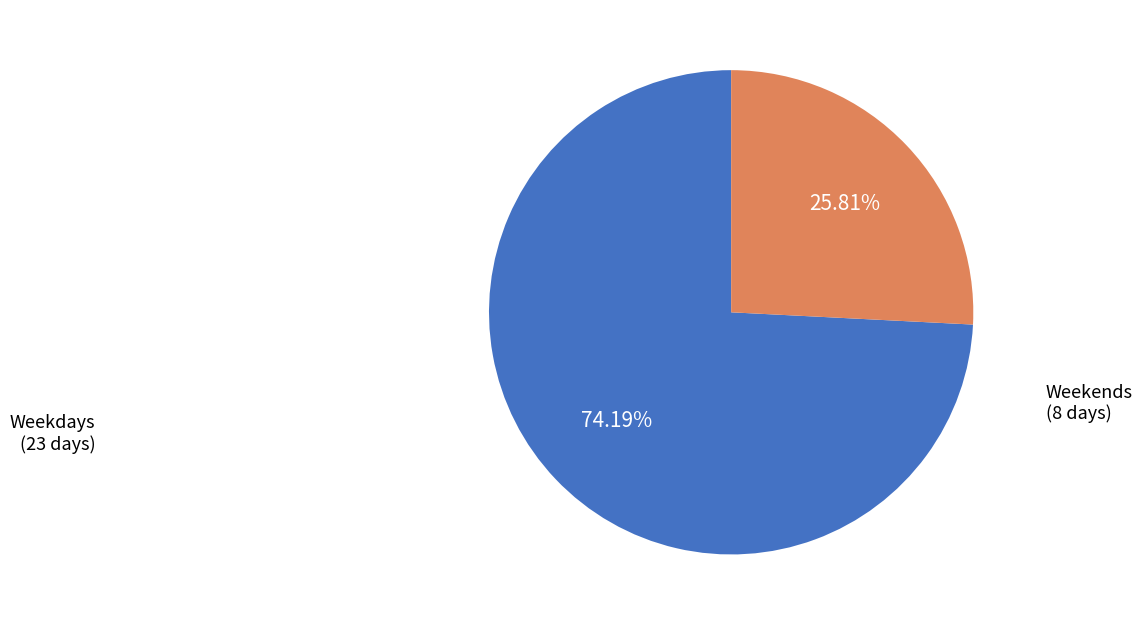

Is the sum of Weekdays (23 days) and Weekends (8 days) greater than half?

Yes